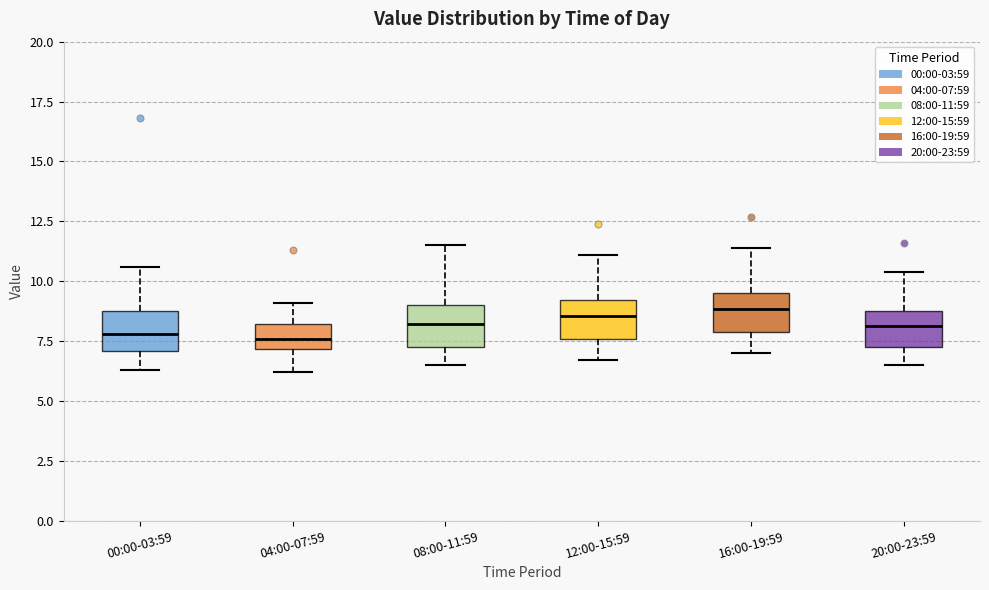

Where is the lower edge of the box for 12:00-15:59 on the y-axis? The values are not printed on the chart, so give them approximately, as read against the axis.

7.5